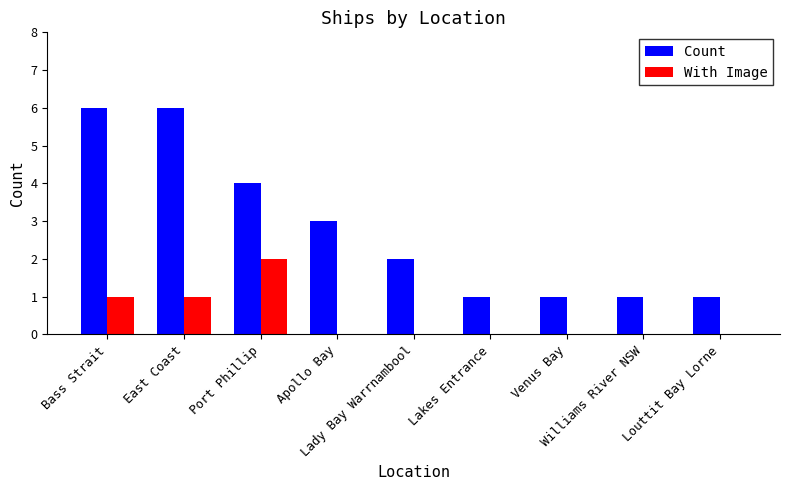

What are all the series names shown in the legend?

Count, With Image